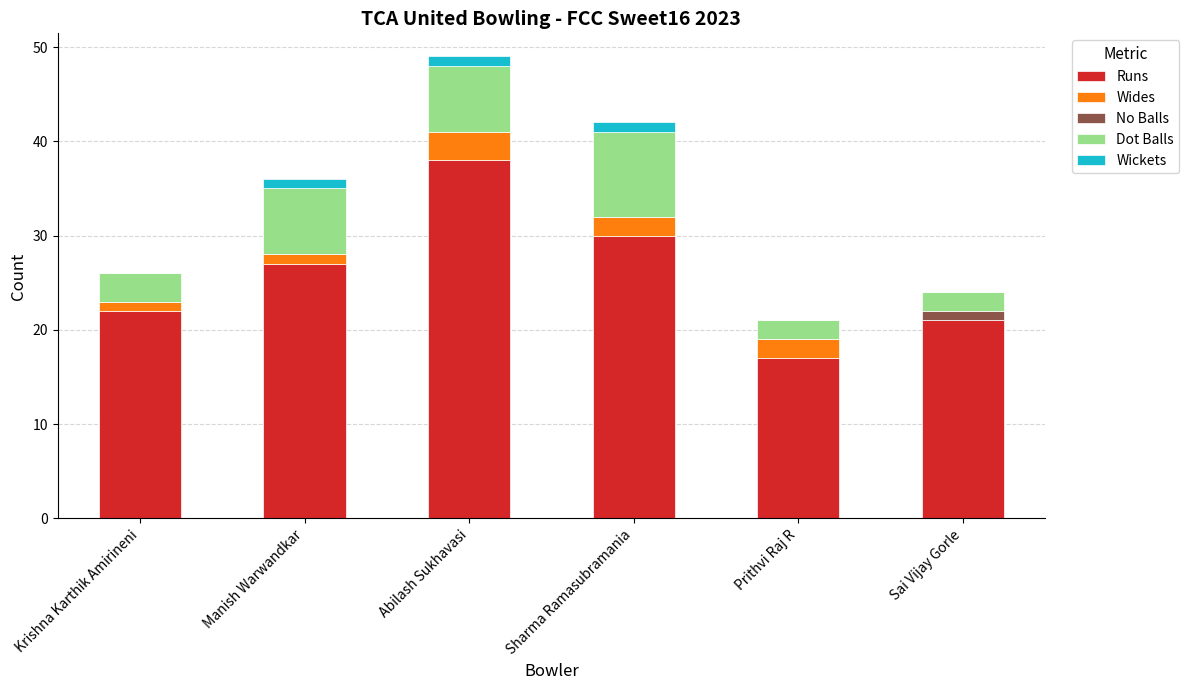

The Runs series shows 22 at Krishna Karthik Amirineni. True or false?

True